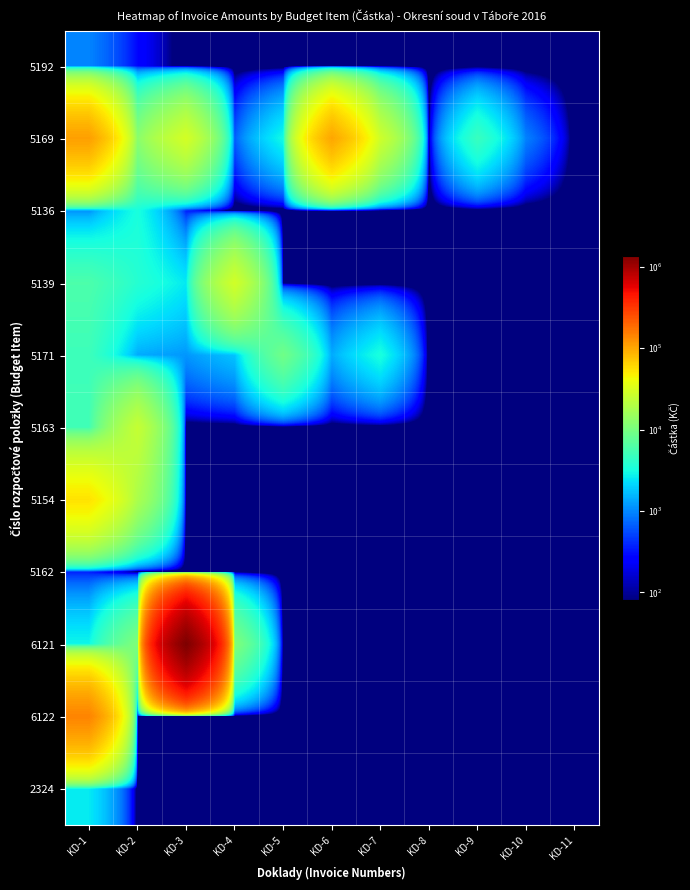

At which category is the sum across all series the highest?

KD-3